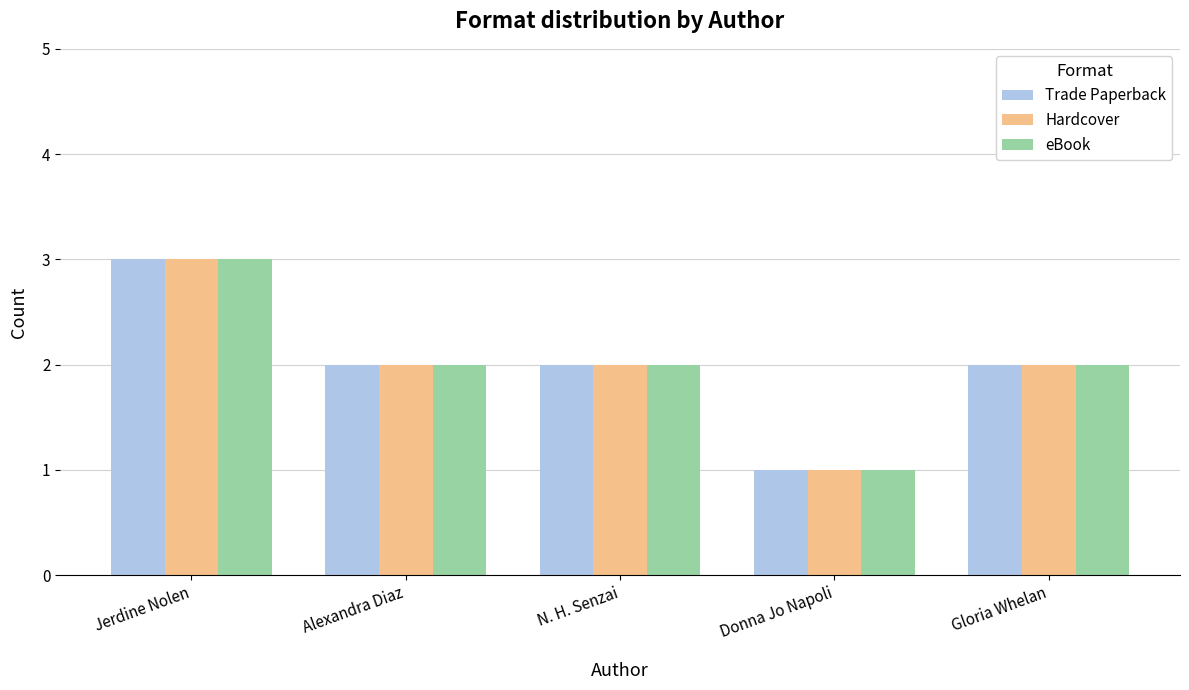

The value of Trade Paperback at Gloria Whelan is 1. True or false?

False